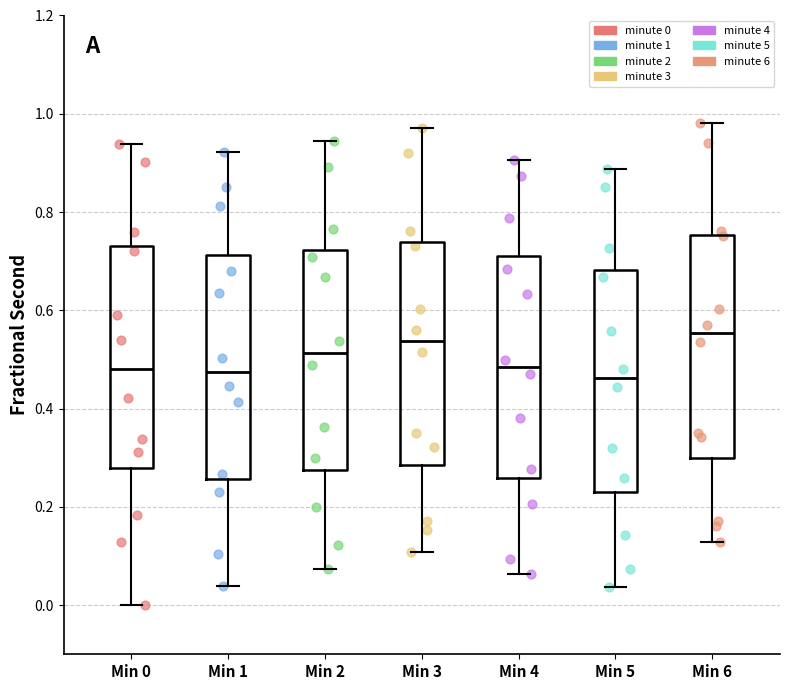

Reading left to right, read every box against the y-axis: the position of its median line, the range the box covers, and the ends of its whiskers. The values are not printed on the chart, so give them approximately, as read against the axis.

Min 0: median 0.48, box 0.28 to 0.74, whiskers 0.00 to 0.94
Min 1: median 0.48, box 0.26 to 0.72, whiskers 0.04 to 0.92
Min 2: median 0.52, box 0.28 to 0.72, whiskers 0.08 to 0.94
Min 3: median 0.54, box 0.28 to 0.74, whiskers 0.10 to 0.98
Min 4: median 0.48, box 0.26 to 0.72, whiskers 0.06 to 0.90
Min 5: median 0.46, box 0.24 to 0.68, whiskers 0.04 to 0.88
Min 6: median 0.56, box 0.30 to 0.76, whiskers 0.12 to 0.98